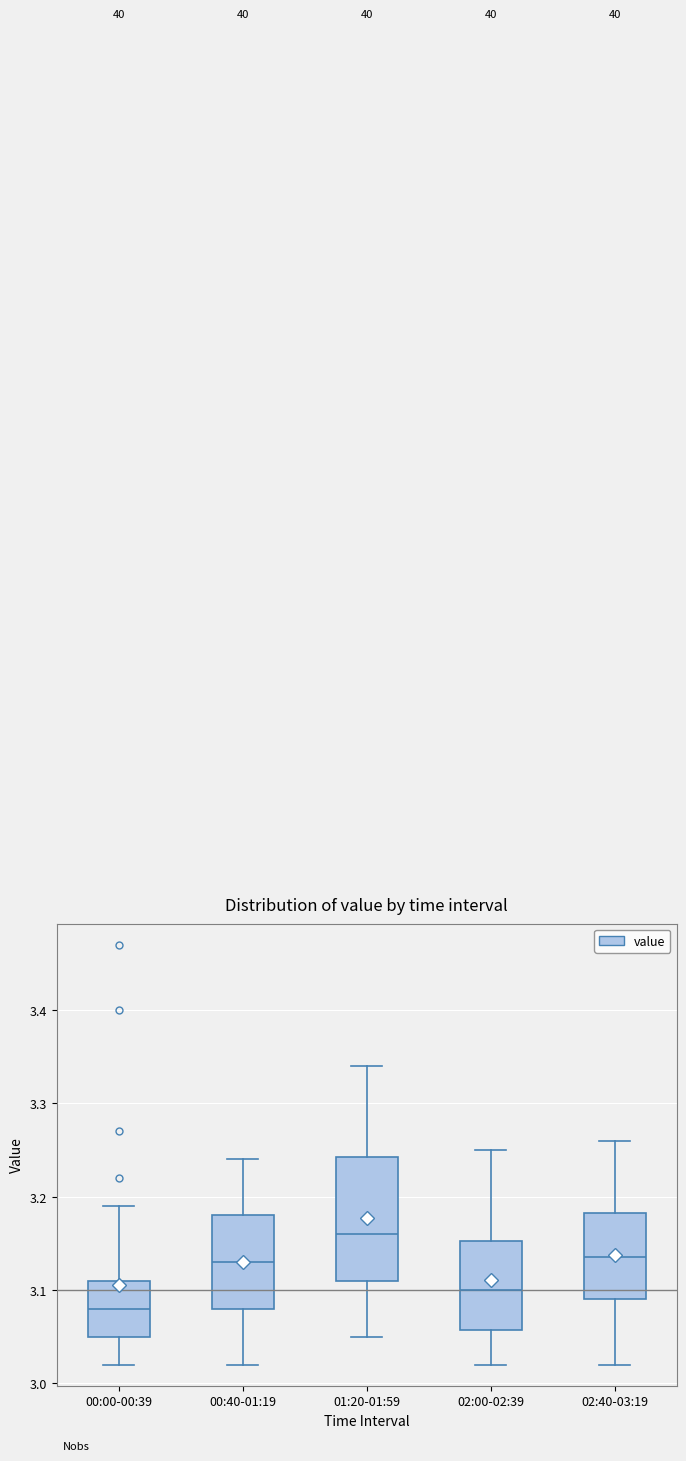

Where is the upper edge of the box for 02:40-03:19 on the y-axis? The values are not printed on the chart, so give them approximately, as read against the axis.

3.18